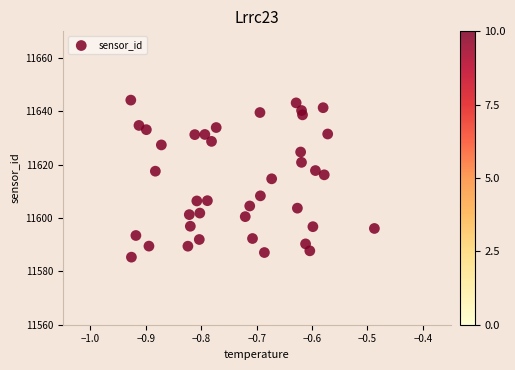

What is the range of X values (max minus min)?

0.4